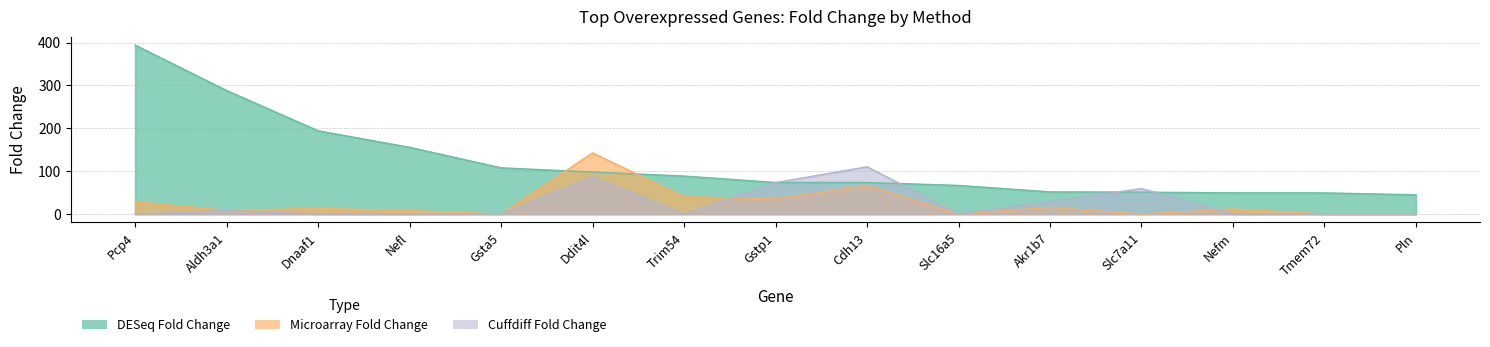

Is it true that DESeq Fold Change equals 95.9 at Pcp4?

False